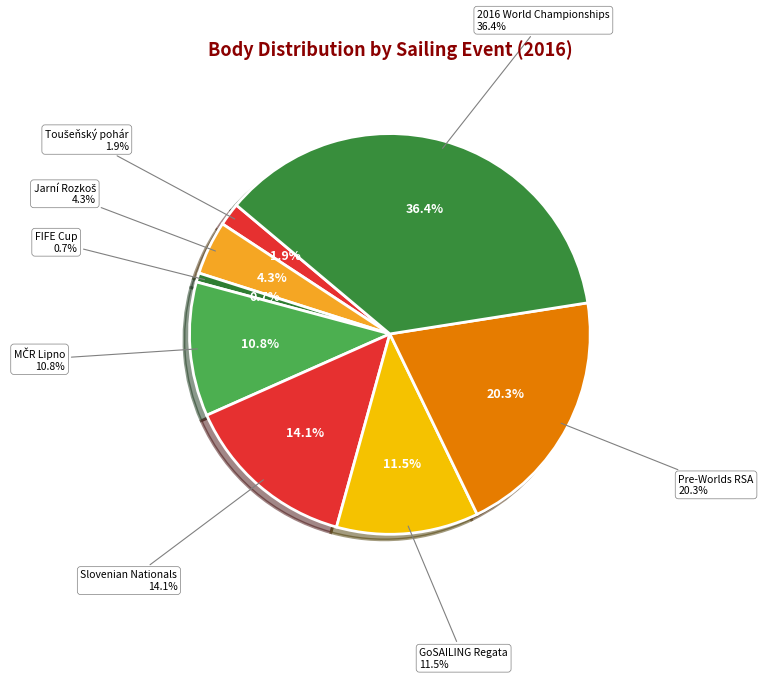

To the nearest percent, what is the average slice percentage?

12%